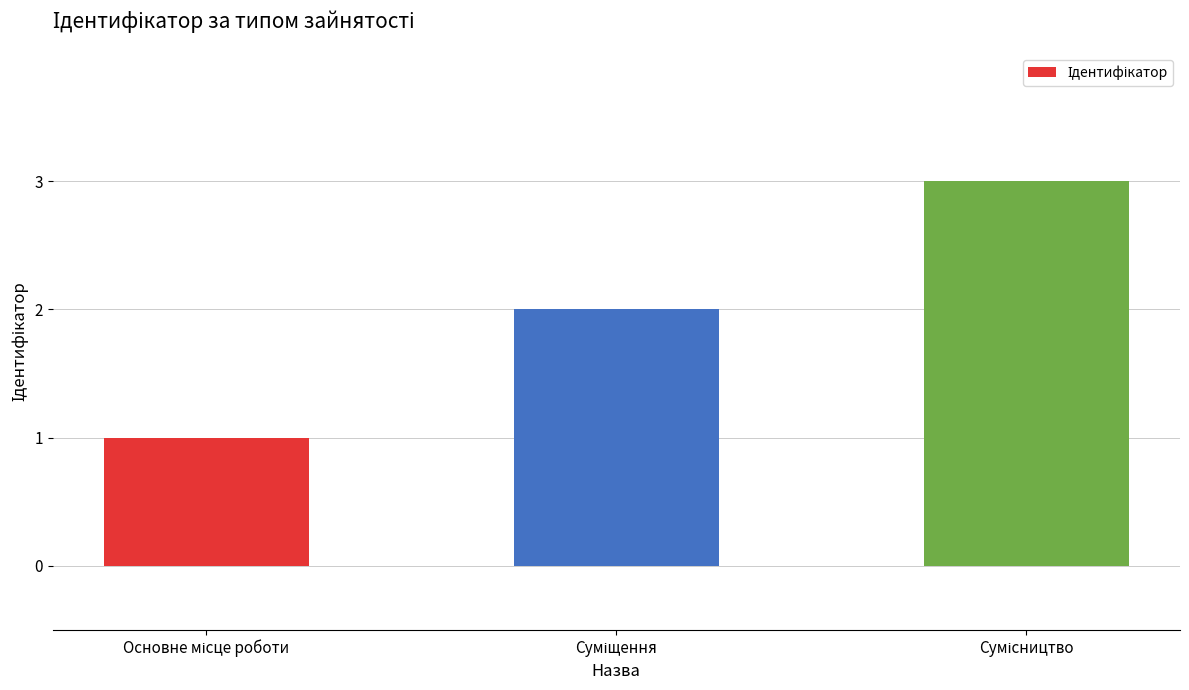

What is the smallest value displayed?

1